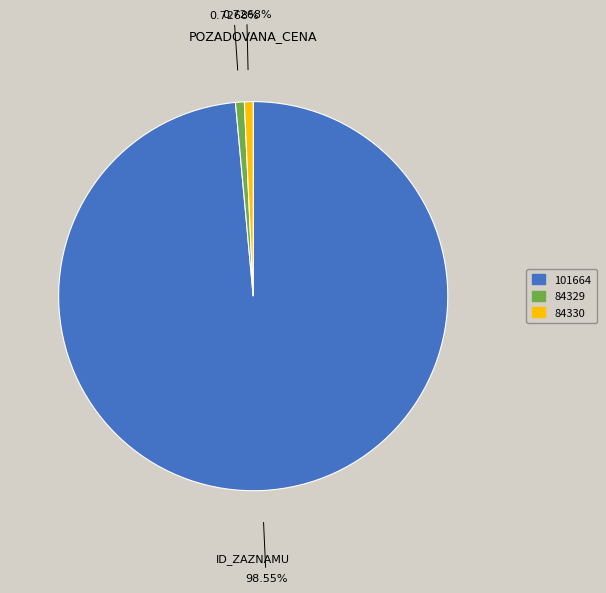

What percentage is NOT represented by 84329?

99.3%